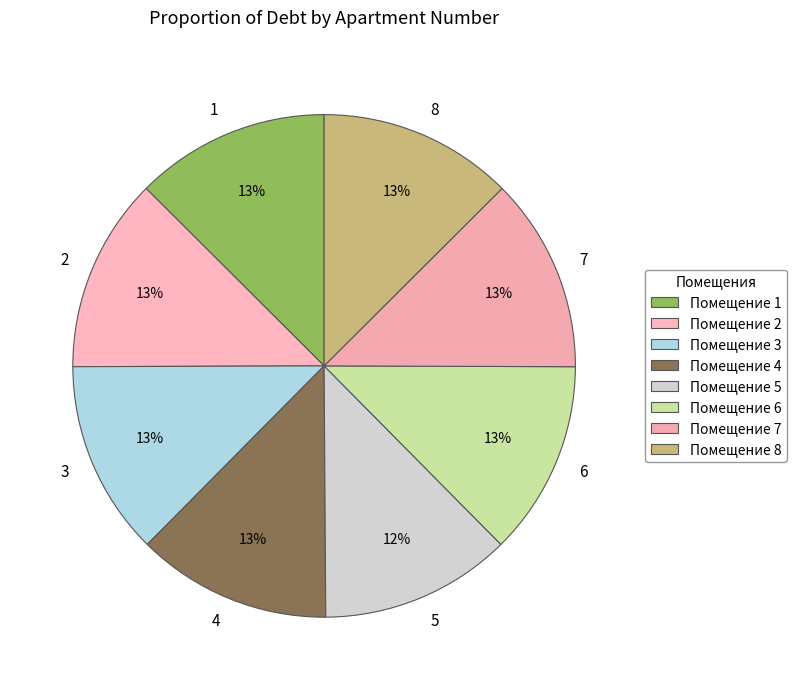

Is 3 the majority of the pie?

No